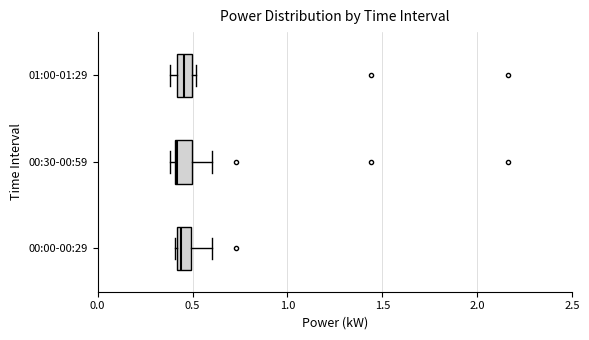

Where is the left edge of the box for 01:00-01:29 on the x-axis? The values are not printed on the chart, so give them approximately, as read against the axis.

0.40